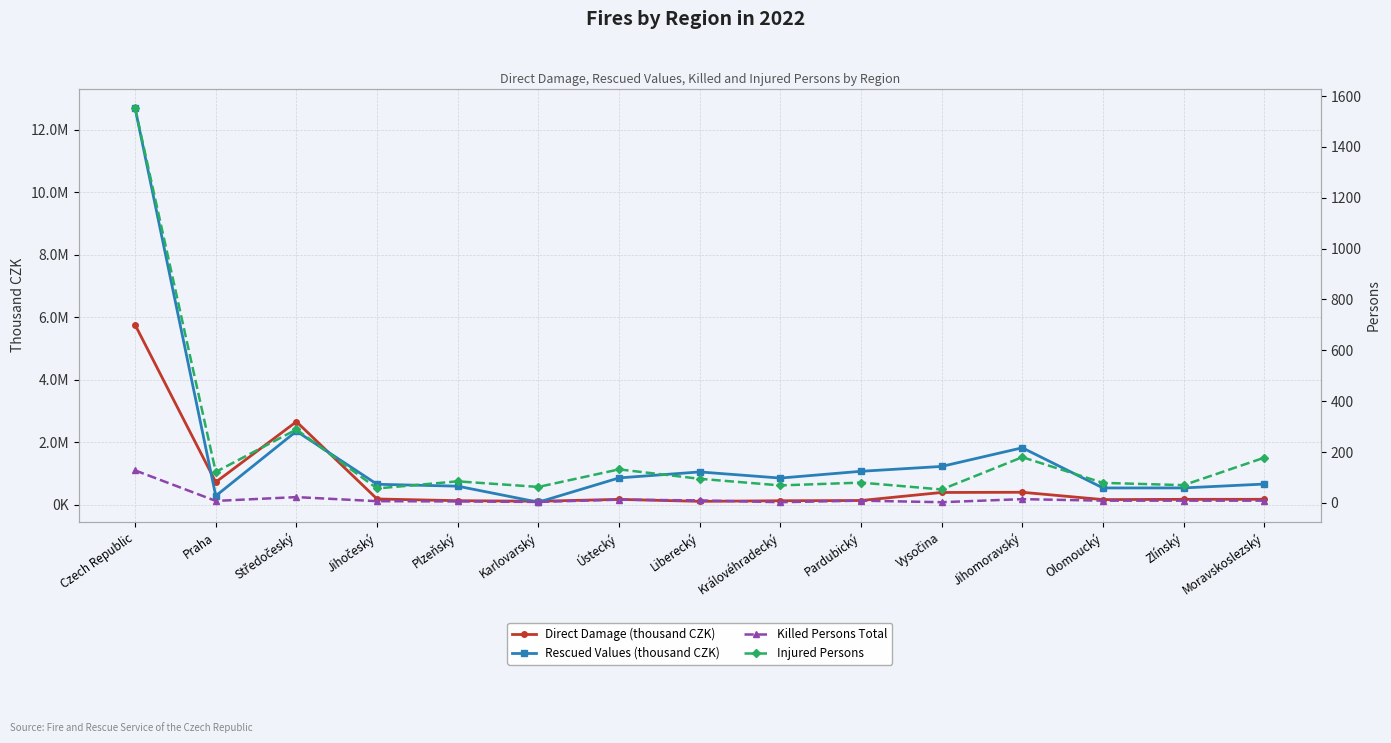

What is the sum of the Killed Persons Total values at Olomoucký and Liberecký?

19.0